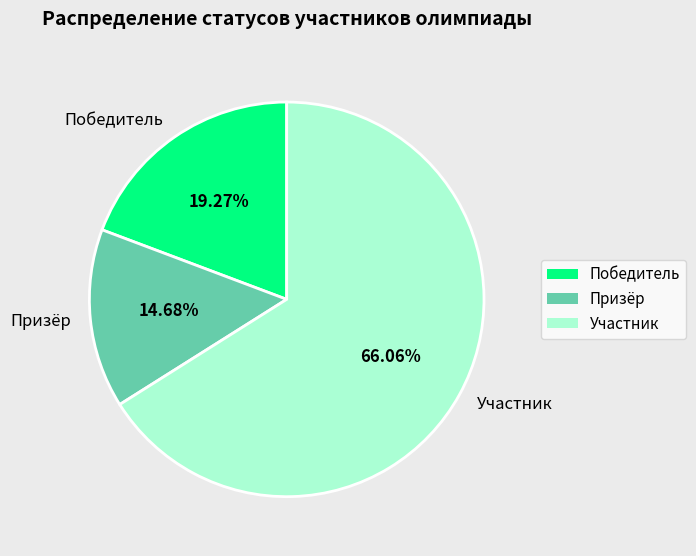

To the nearest percent, what percentage of the pie is Призёр?

15%